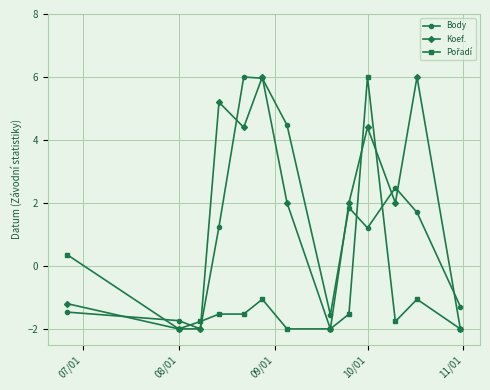

What is the greatest value displayed?

6.0